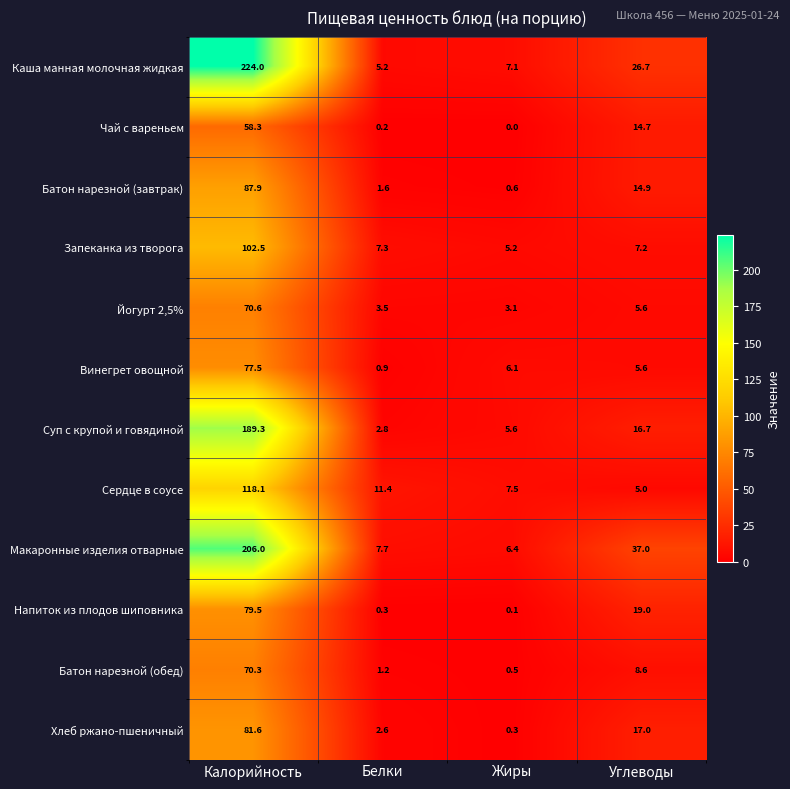

What is the difference between the maximum and second lowest values in the Батон нарезной (завтрак) series?

86.3